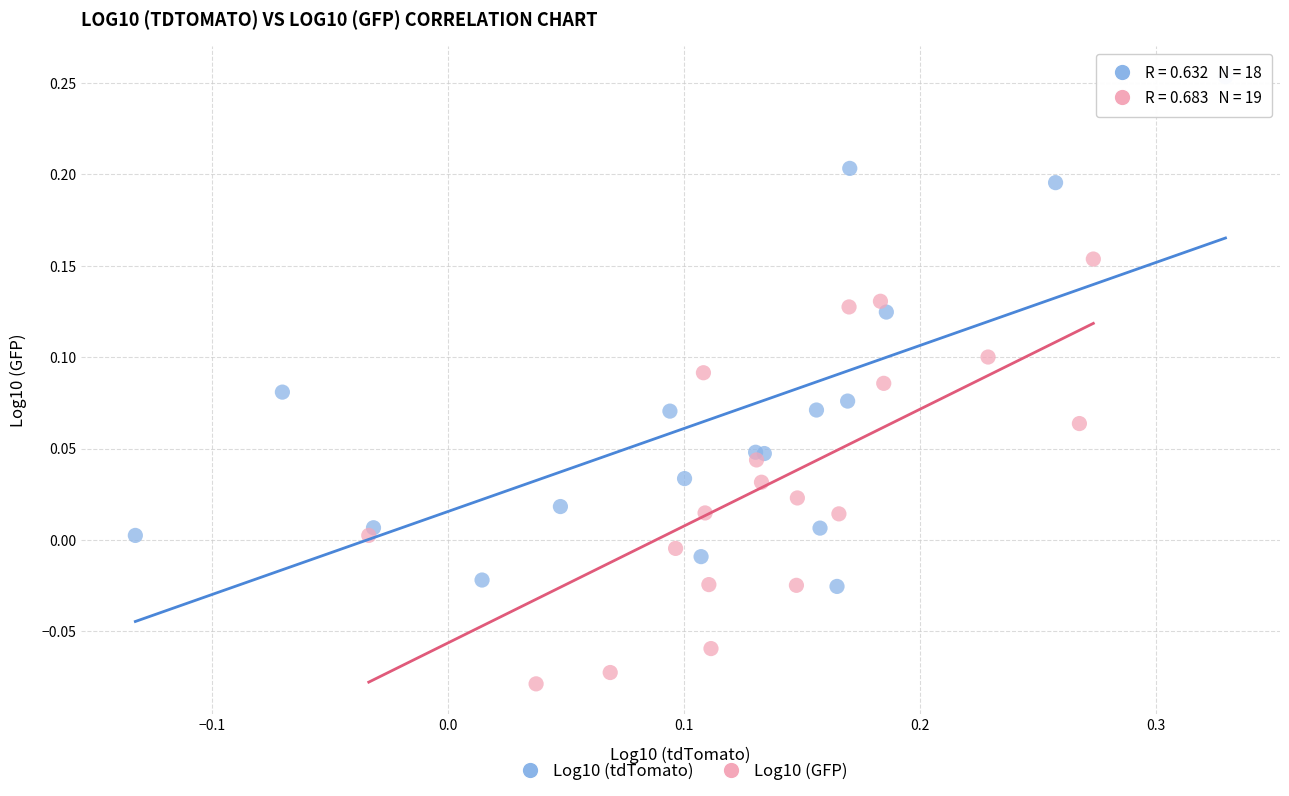

Which series contains the highest Y value?

Log10 (tdTomato)